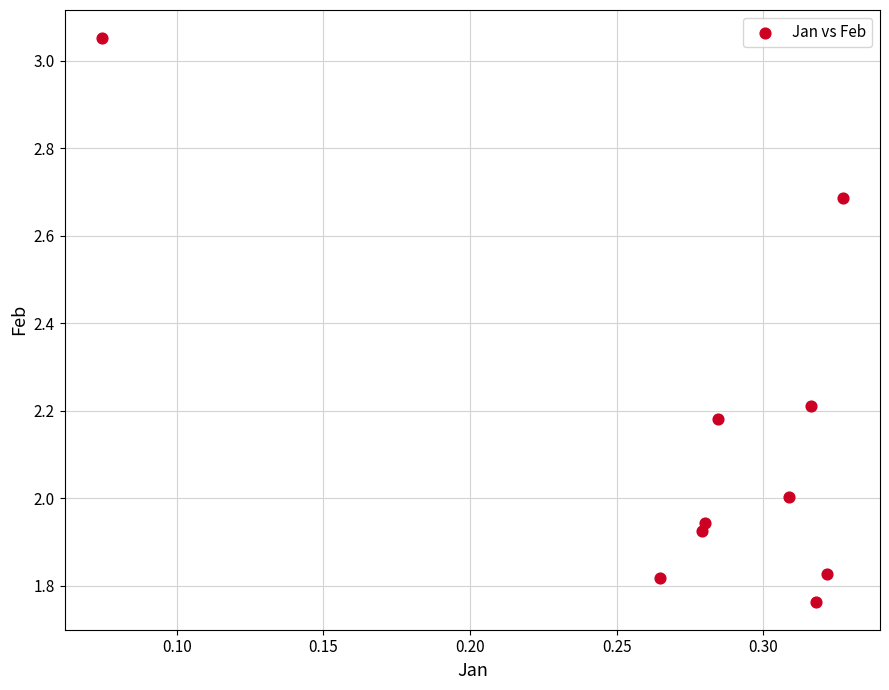

What is the average X value?

0.3